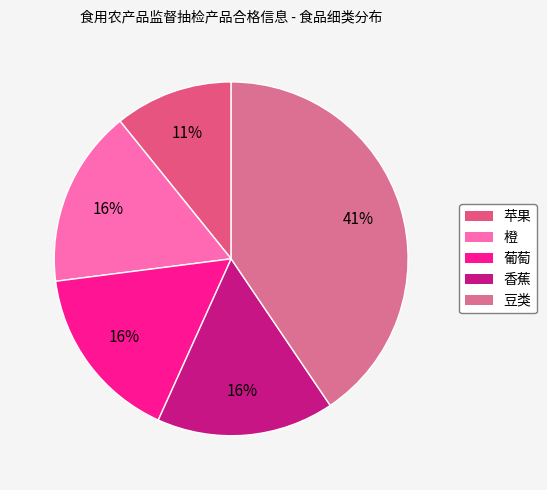

True or false: 橙 accounts for 1% of the total.

False